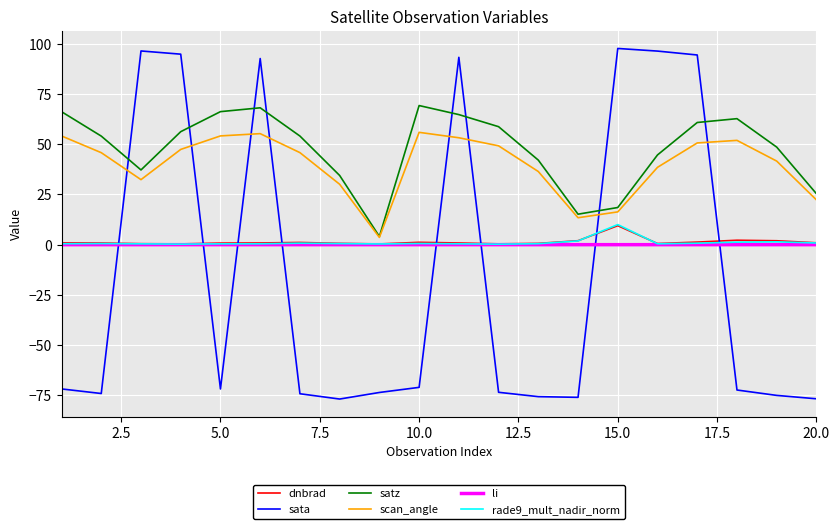

How many intersections are there between li and sata?

8